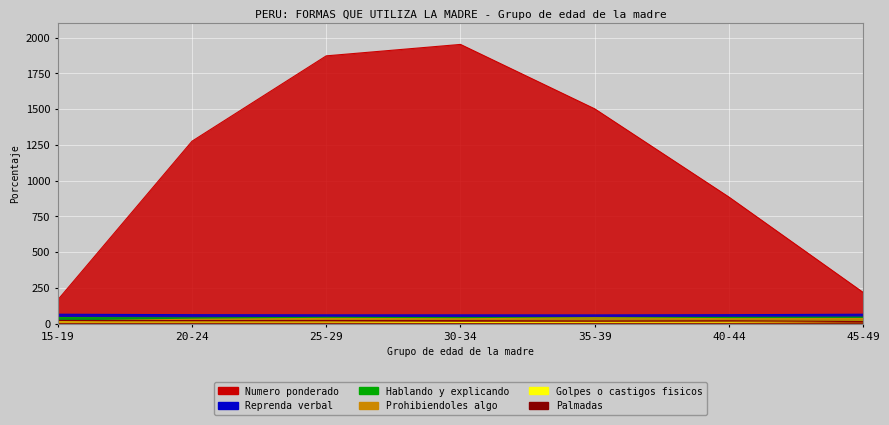

What value does the Golpes o castigos fisicos series have at 30-34?

9.6